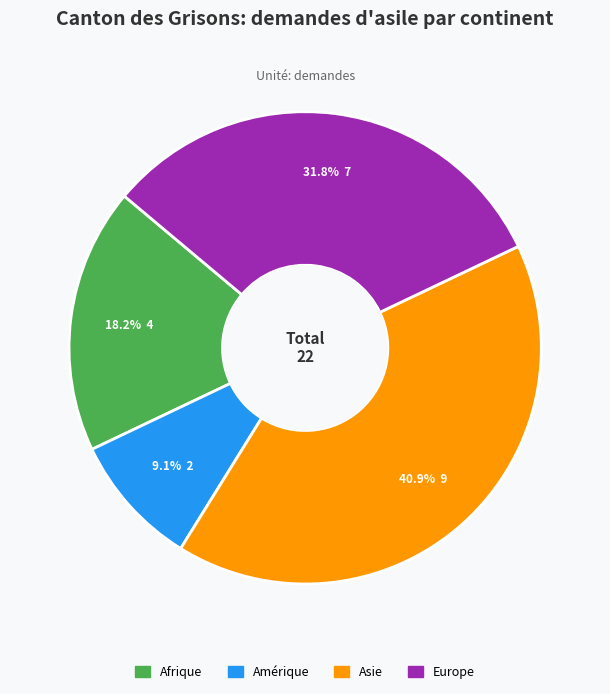

Is Afrique the majority of the pie?

No